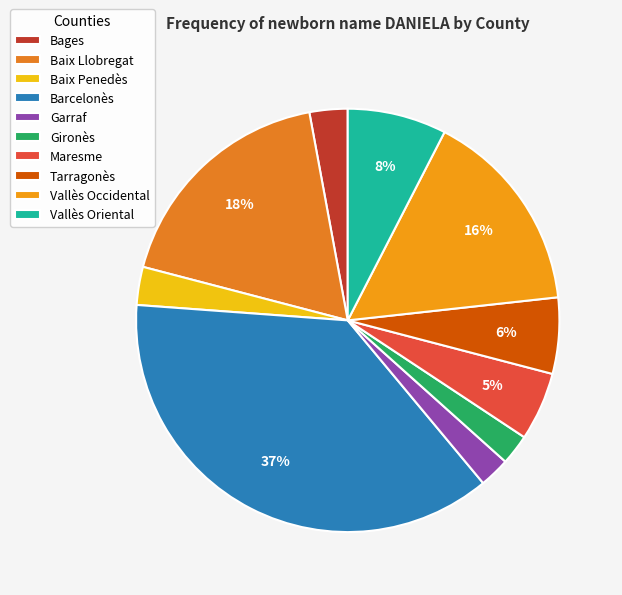

How many segments does this pie chart have?

10